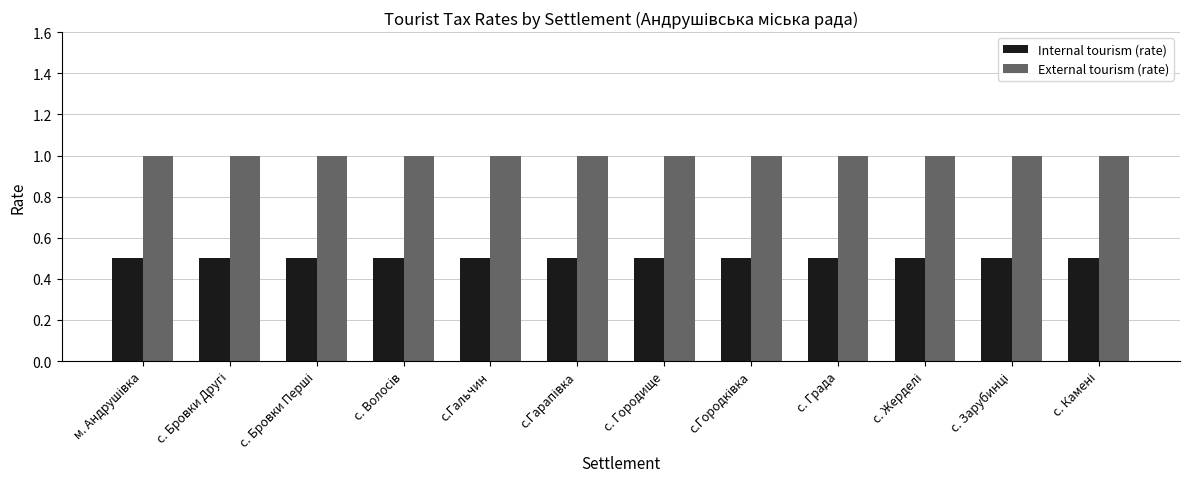

What is the smallest value displayed?

0.5